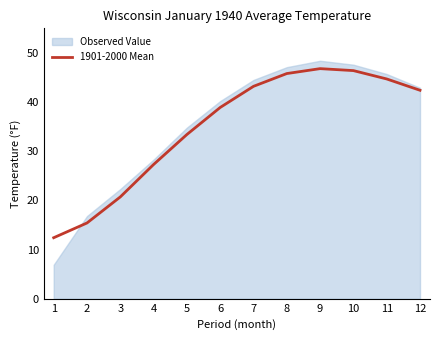

Where does the data first go above 42?

7